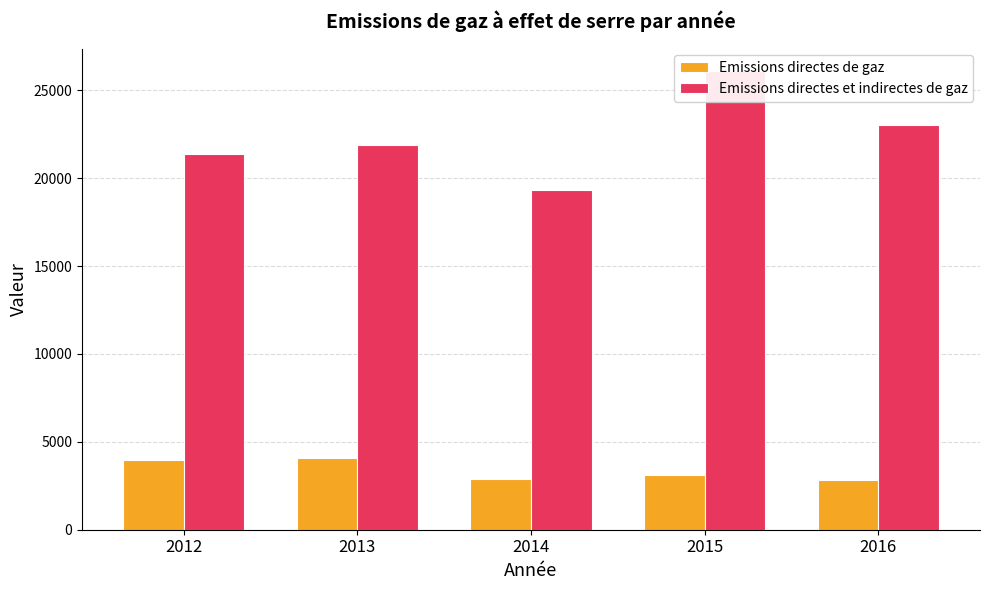

Reading left to right, transcribe all the data shown in this chart.

Emissions directes de gaz: 3942	4075	2904	3093	2813
Emissions directes et indirectes de gaz: 21397	21921	19319	26078	23005